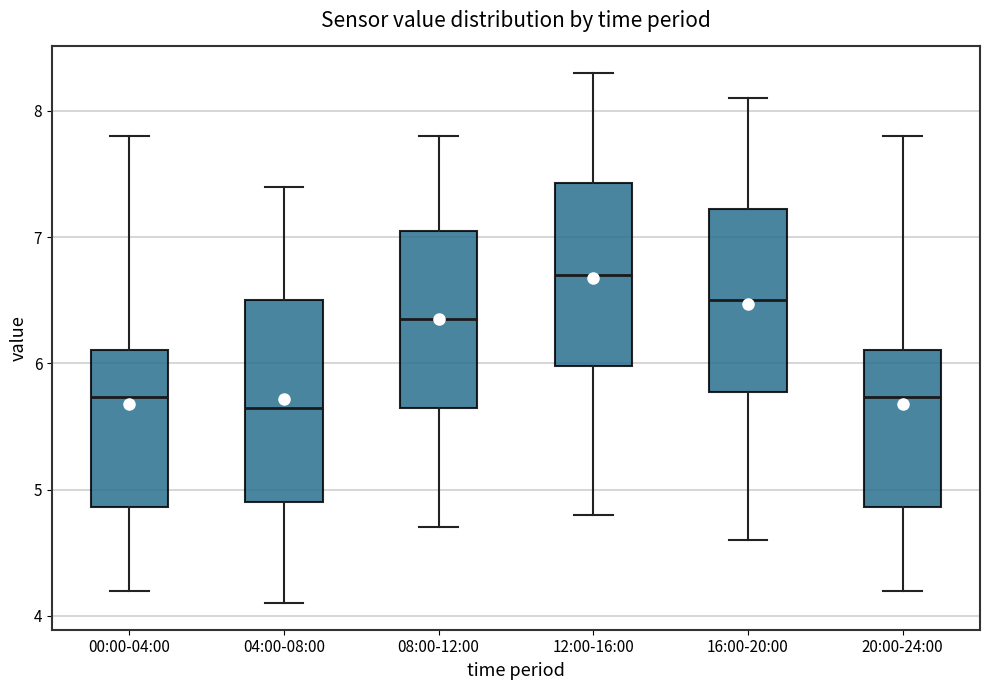

Where is the lower edge of the box for 00:00-04:00 on the y-axis? The values are not printed on the chart, so give them approximately, as read against the axis.

4.9